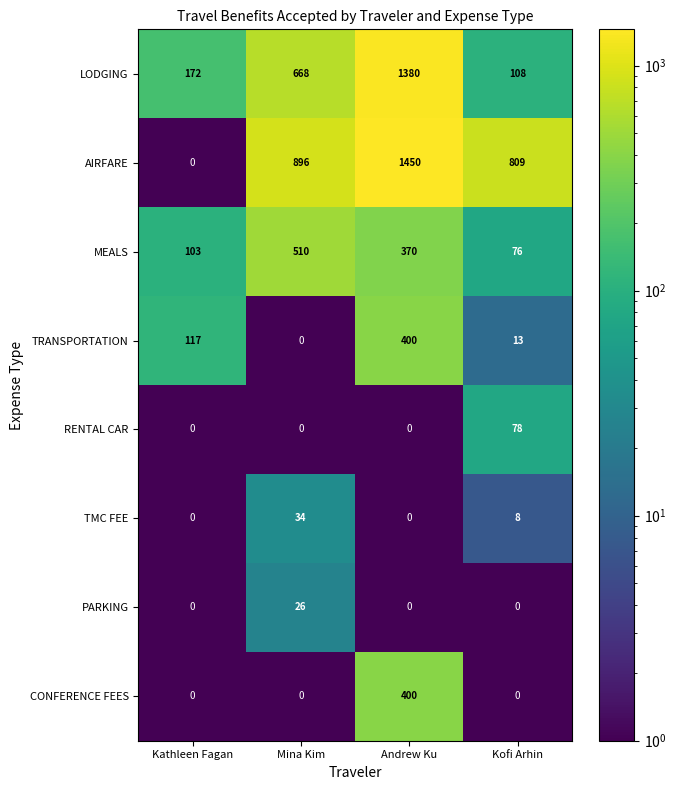

List the labels in order of TRANSPORTATION value, smallest first.

Mina Kim, Kofi Arhin, Kathleen Fagan, Andrew Ku